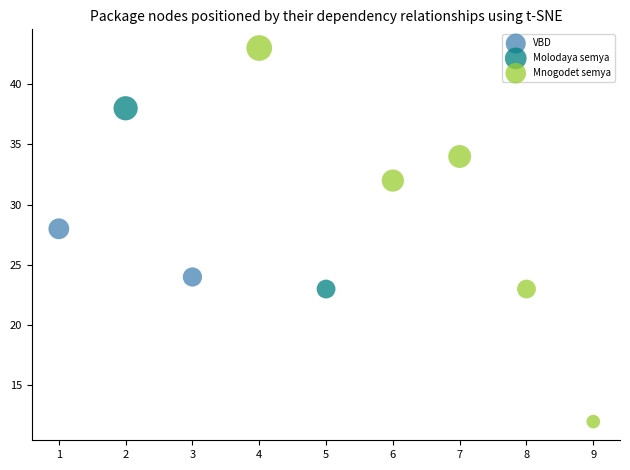

What are all the series names shown in the legend?

VBD, Molodaya semya, Mnogodet semya